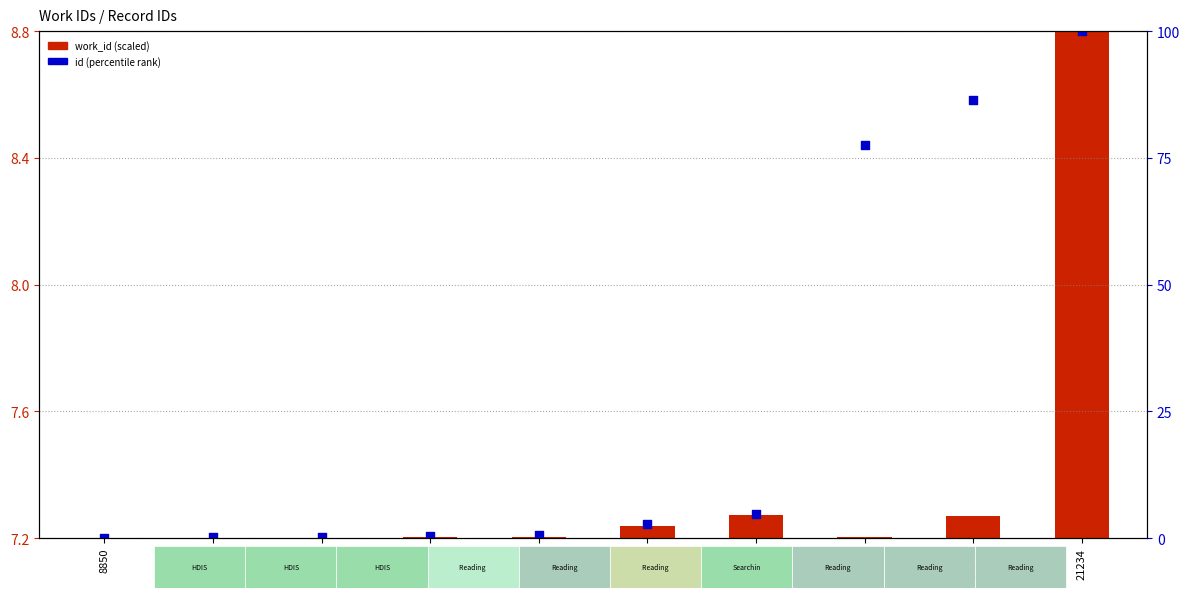

At which category is the sum across all series the highest?

21234